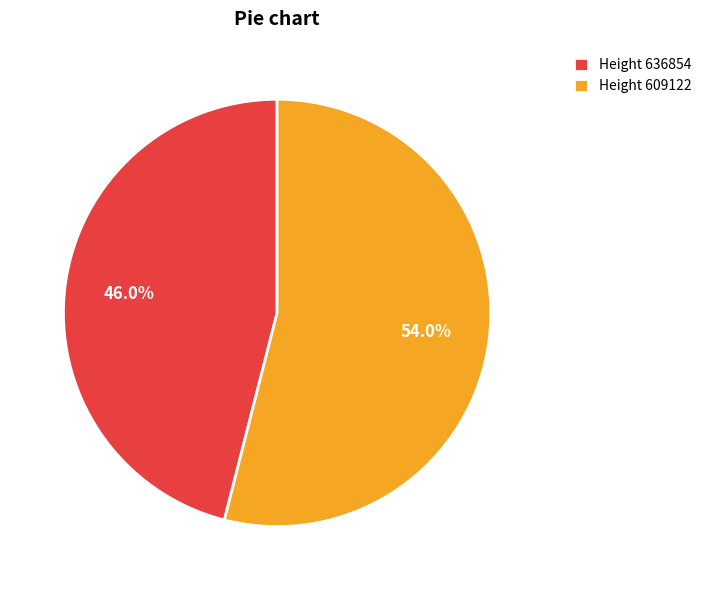

What is the smallest slice in the pie chart?

Height 636854